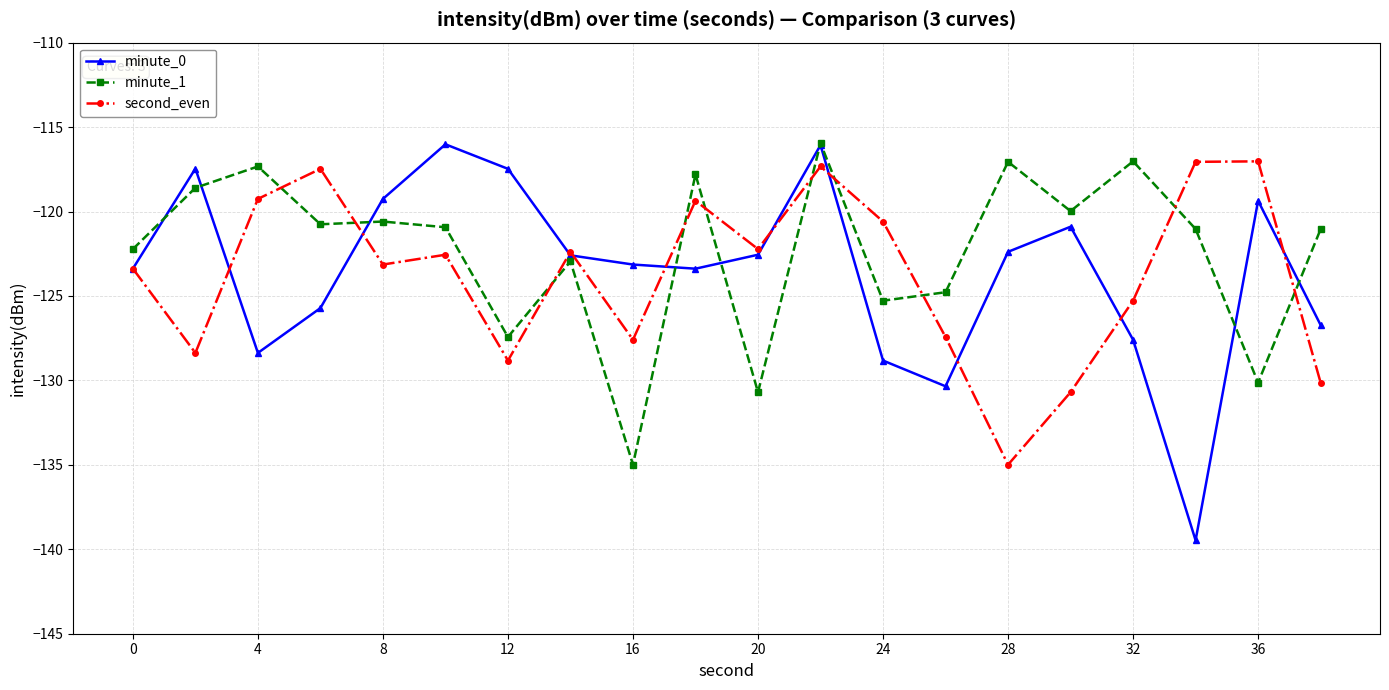

Which series has the largest total across all categories?

minute_1